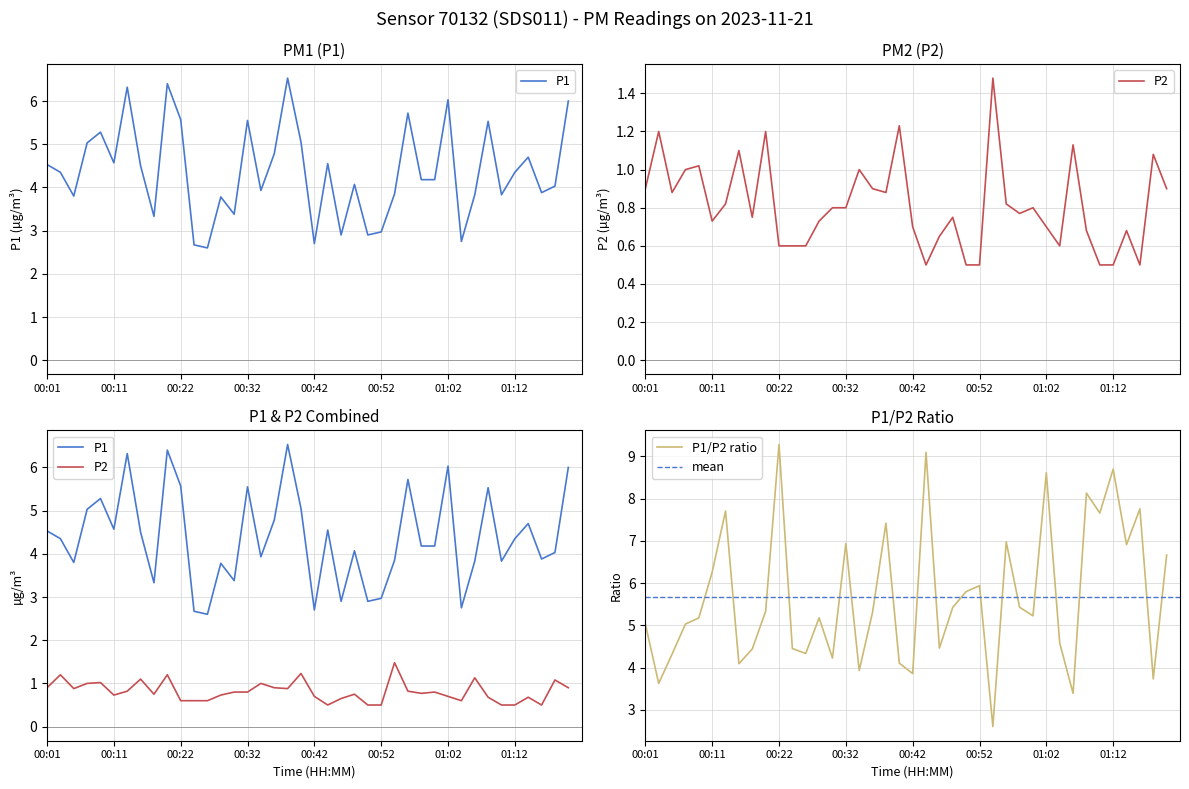

Which series has the largest total across all categories?

P1